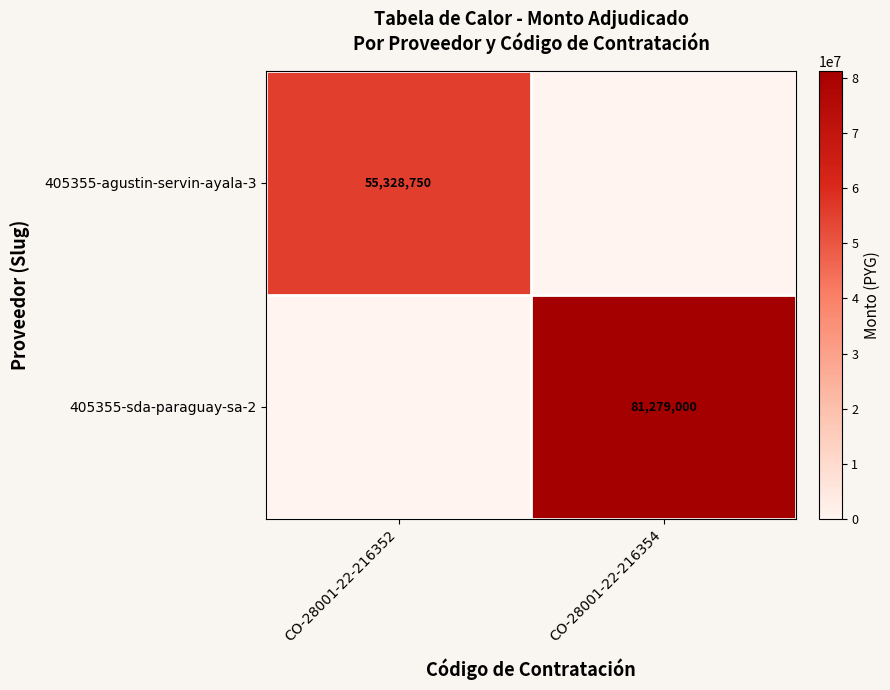

At how many categories does at least one series exceed 73174117?

1